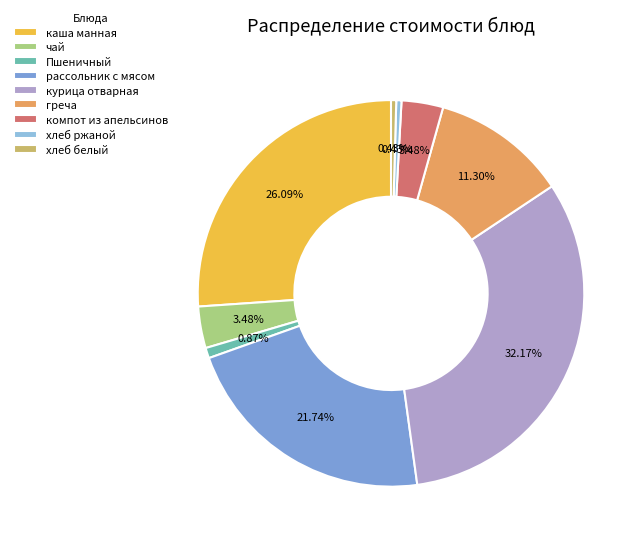

How many slices are in this pie chart?

9